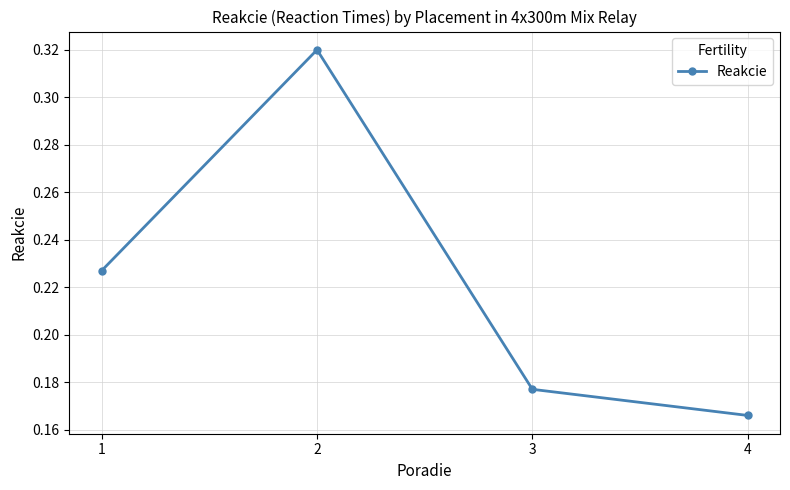

How many points are higher than both their immediate neighbors (excluding endpoints)?

1